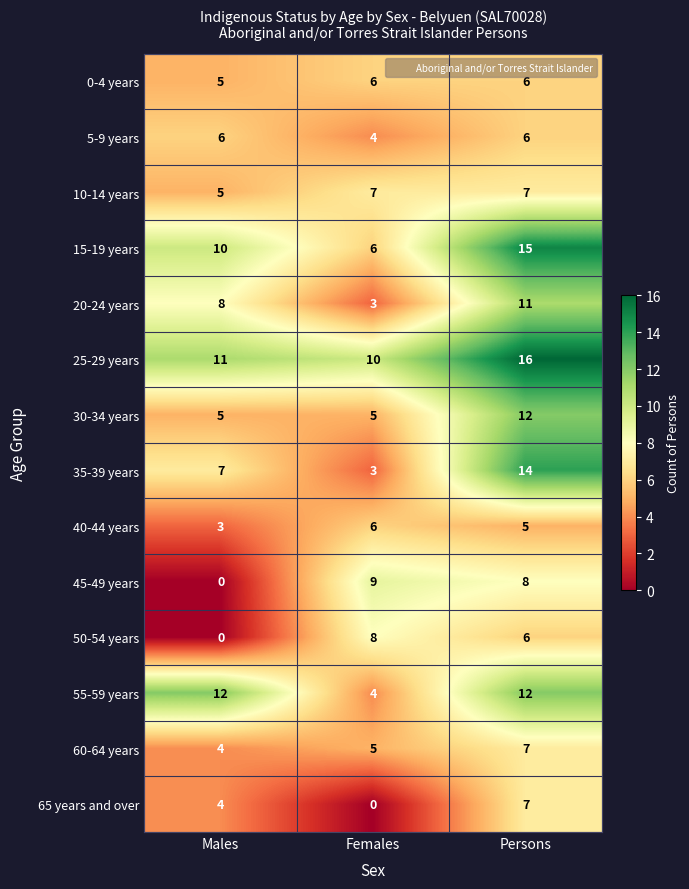

What is the difference between the maximum and minimum values in the 60-64 years series?

3